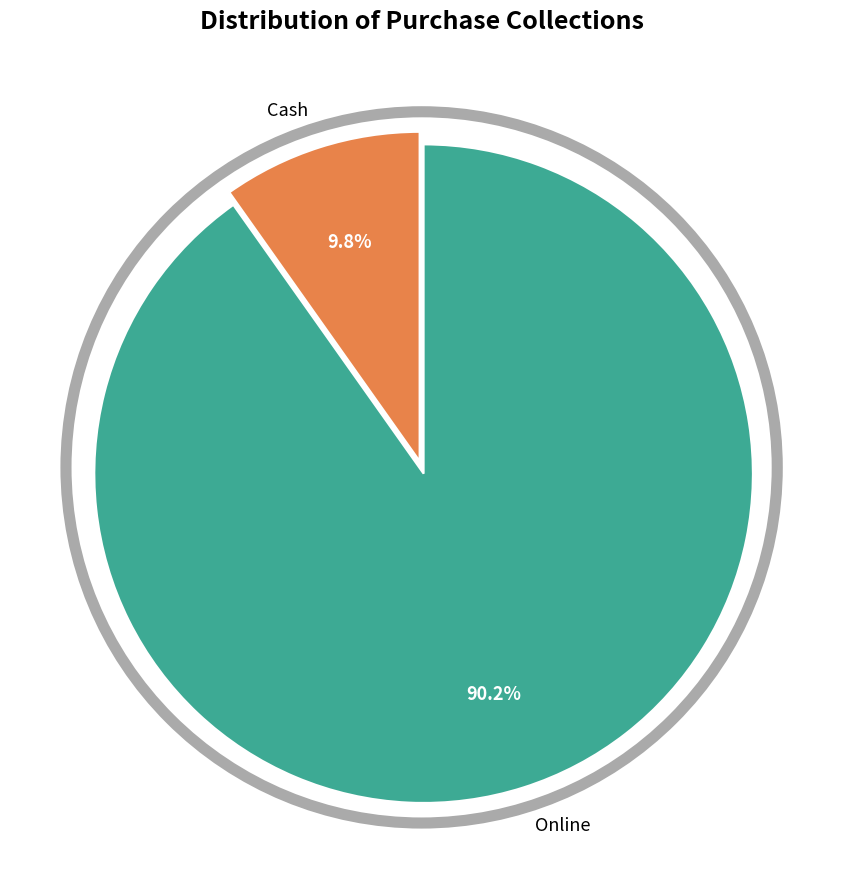

Does any single category account for the majority?

Yes